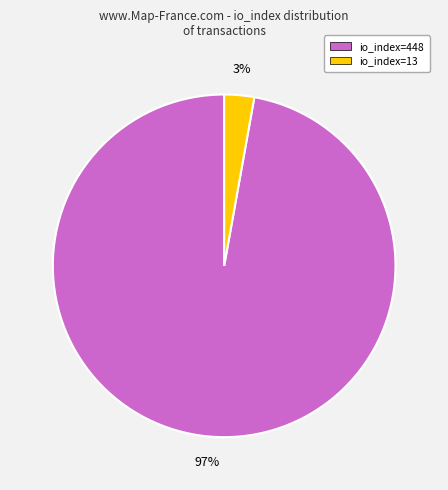

Is there a majority slice in this chart?

Yes